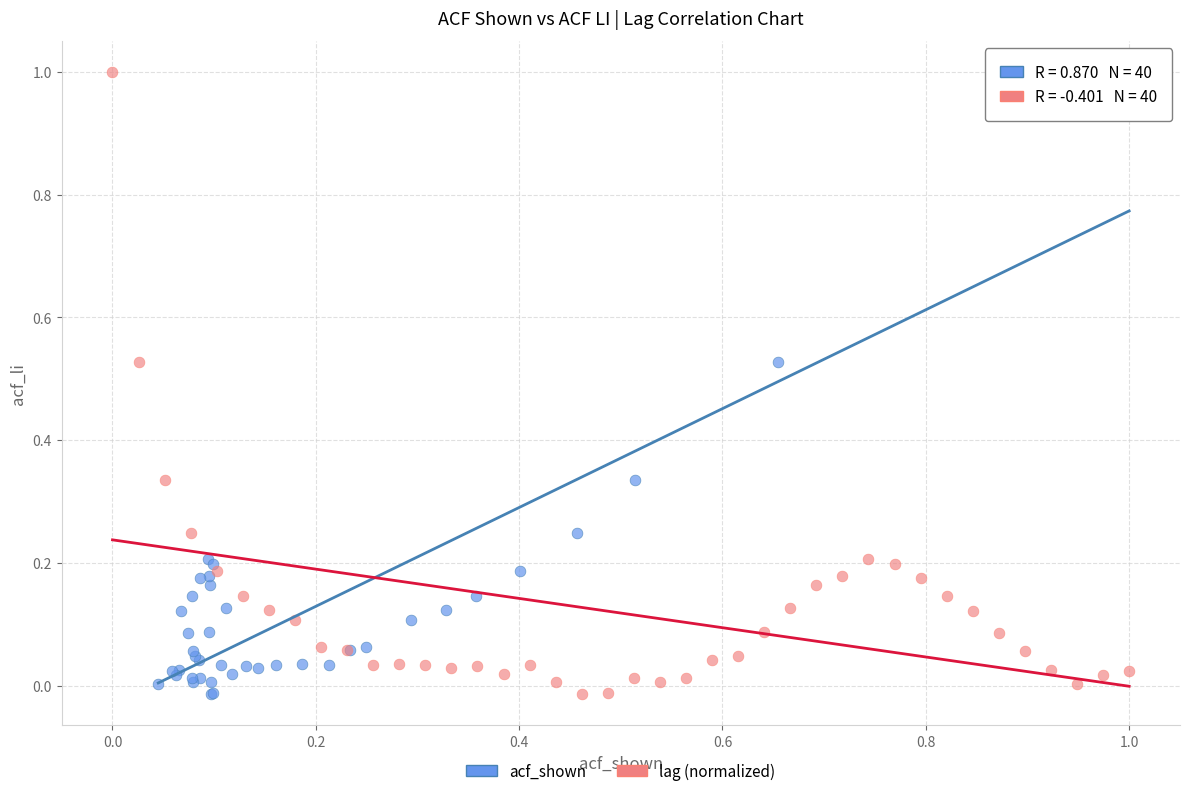

What are all the series names shown in the legend?

acf_shown, lag (normalized)